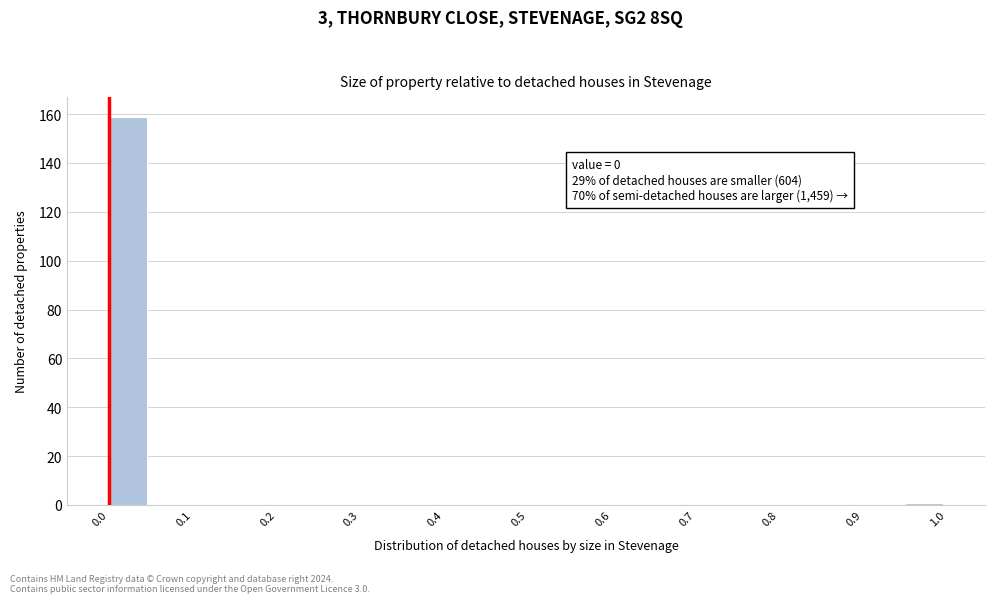

Over which range of the x-axis is the bar tallest?

0.00 to 0.05